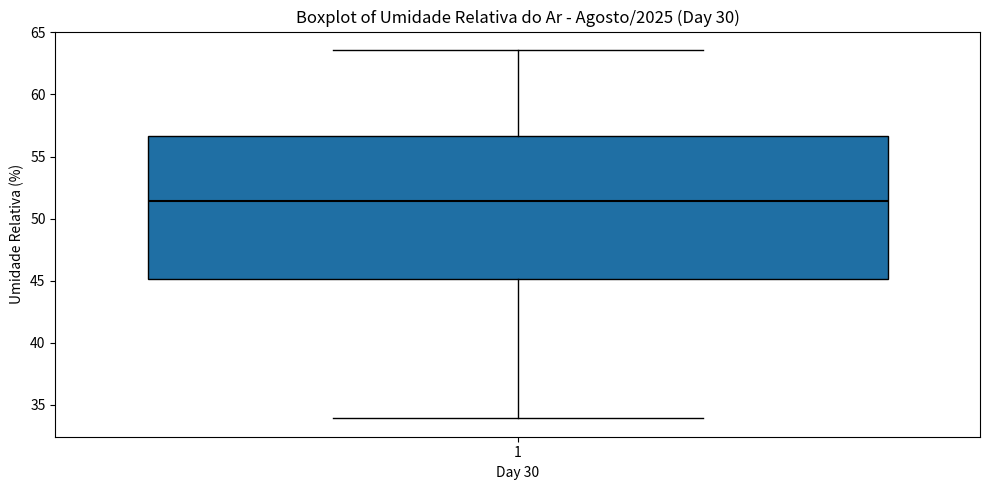

Where does the median line of the box at x = 1 sit on the y-axis? The values are not printed on the chart, so give them approximately, as read against the axis.

51.5